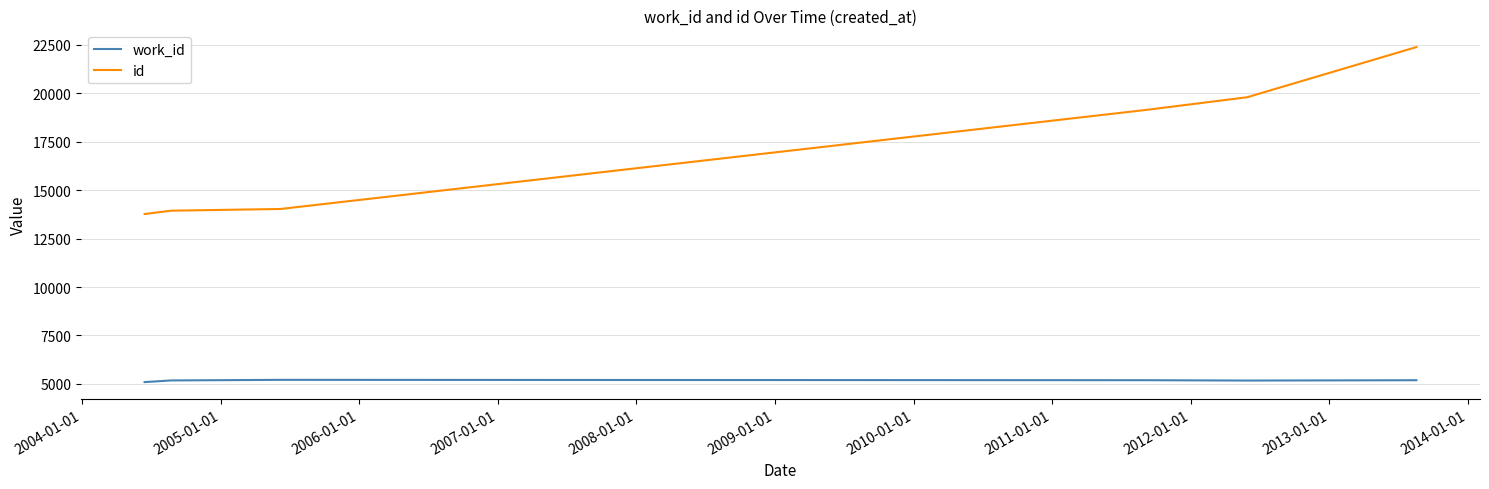

Which series has the largest total across all categories?

id